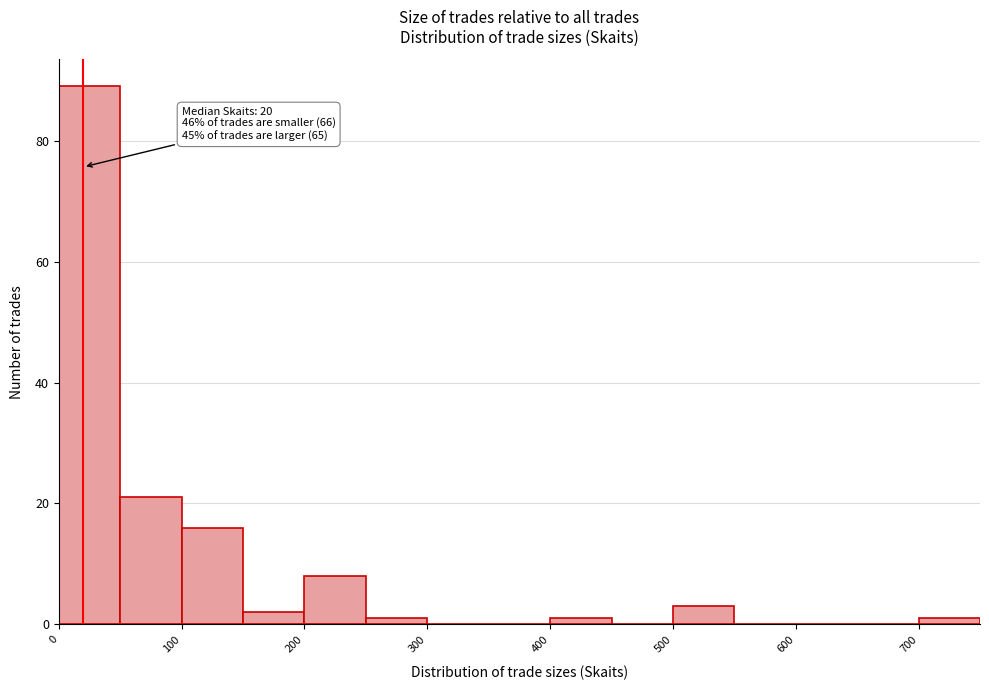

Over which range of the x-axis is the bar tallest?

0 to 50